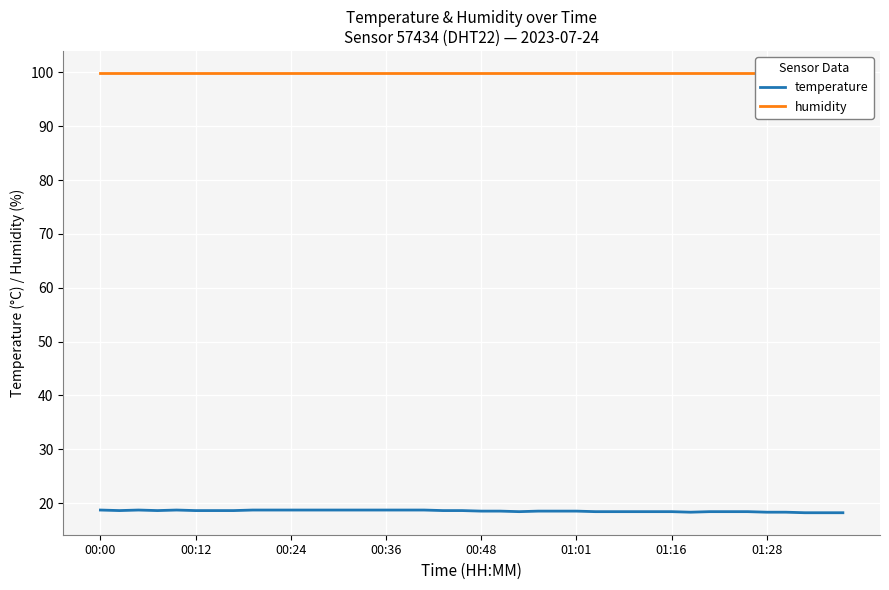

What is the difference between the temperature values at 25 and 26?

0.1